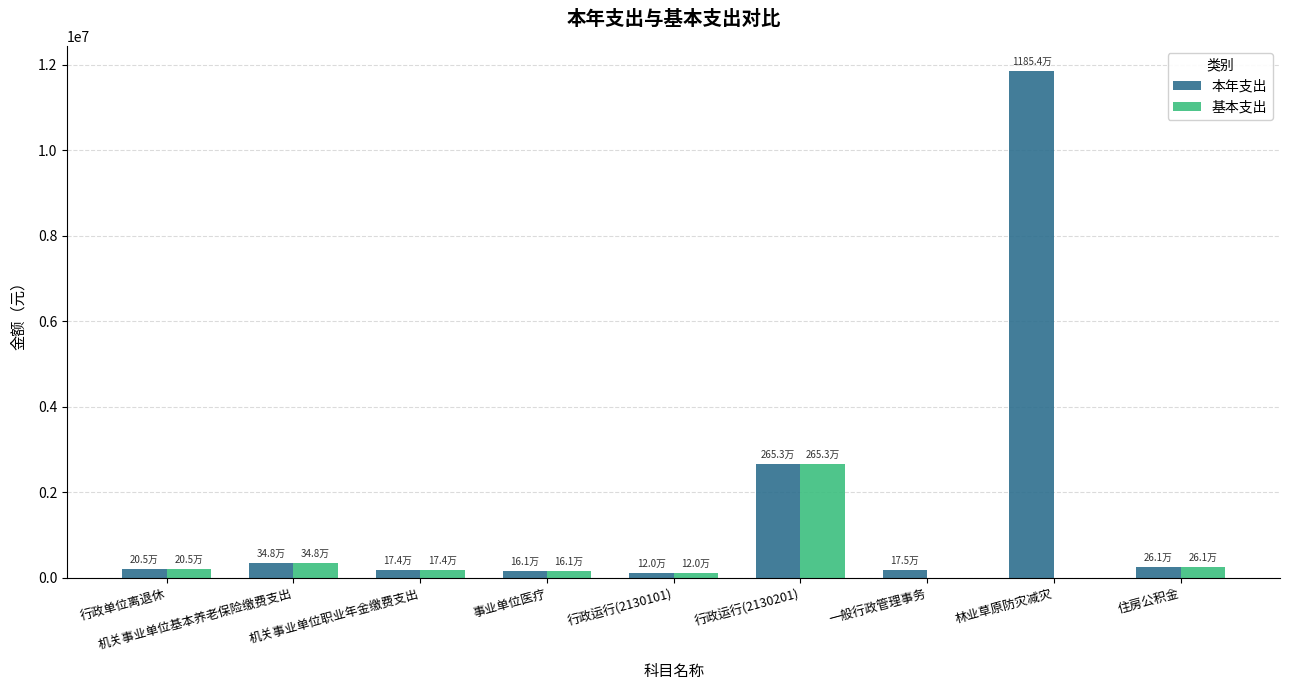

Between 一般行政管理事务 and 林业草原防灾减灾, which series saw the biggest shift?

本年支出